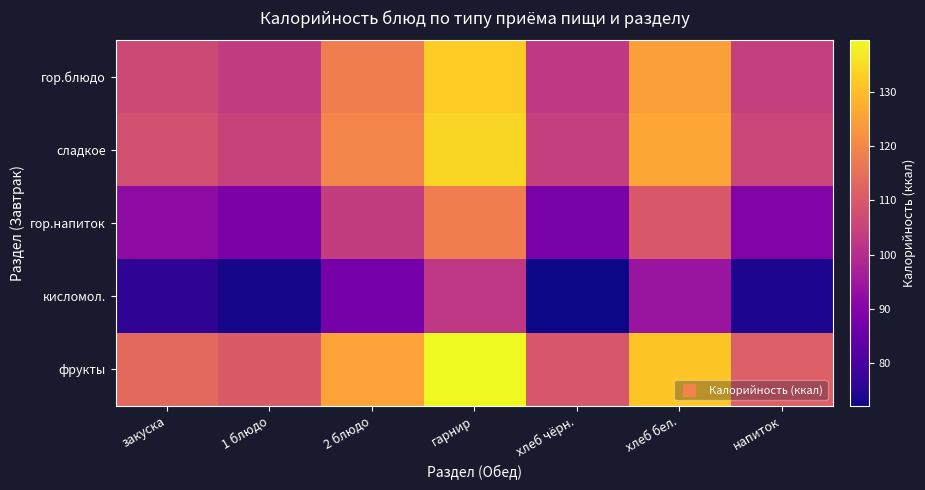

Count the number of categories in the chart.

7